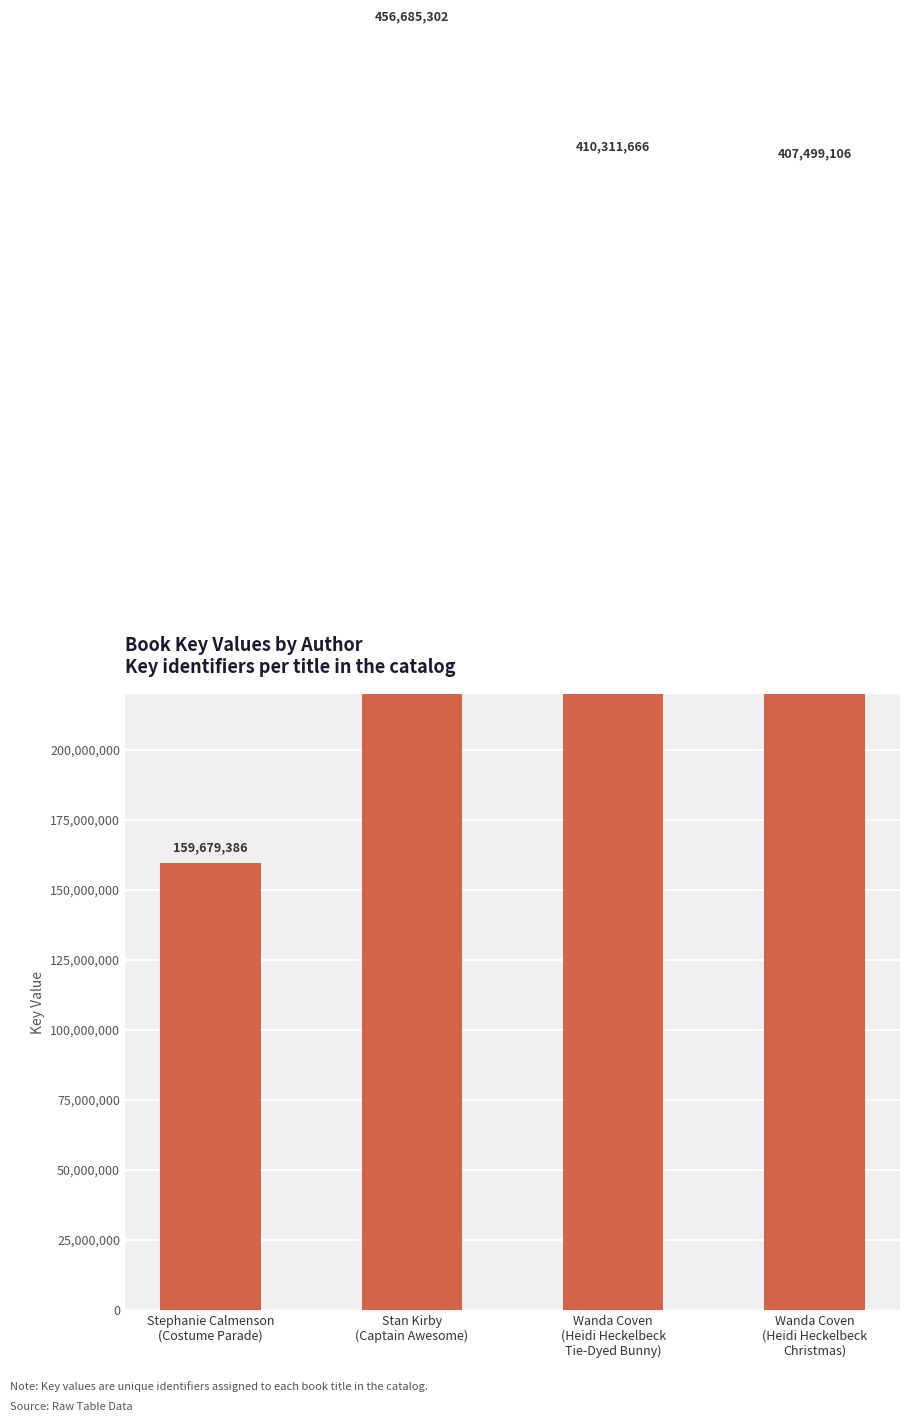

Reading right to left, transcribe all the data shown in this chart.

Wanda Coven
(Heidi Heckelbeck
Christmas)=407499106	Wanda Coven
(Heidi Heckelbeck
Tie-Dyed Bunny)=410311666	Stan Kirby
(Captain Awesome)=456685302	Stephanie Calmenson
(Costume Parade)=159679386